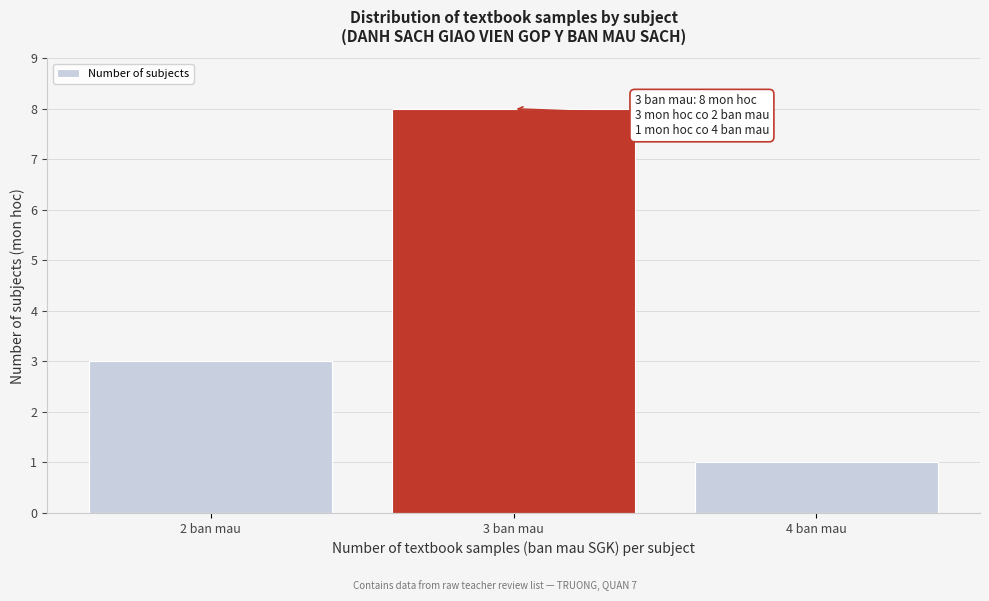

Reading left to right, what are all the values shown in this chart?

3	8	1